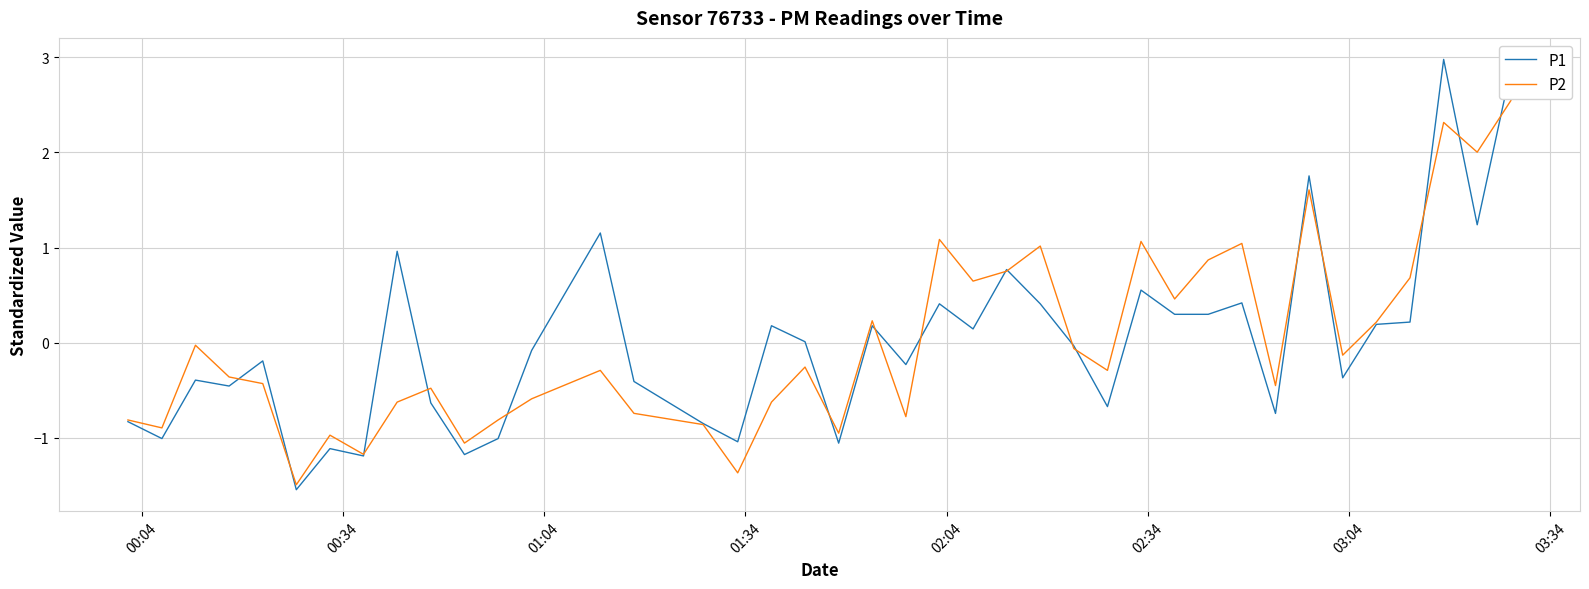

List the series in order of their peak value, lowest first.

P2, P1